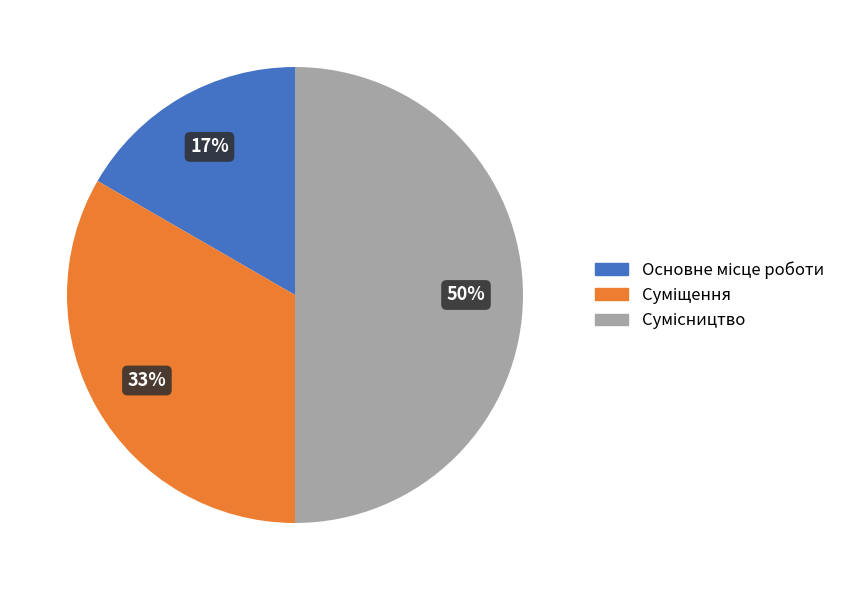

To the nearest percent, what is the difference between the largest and smallest slice percentages?

33%